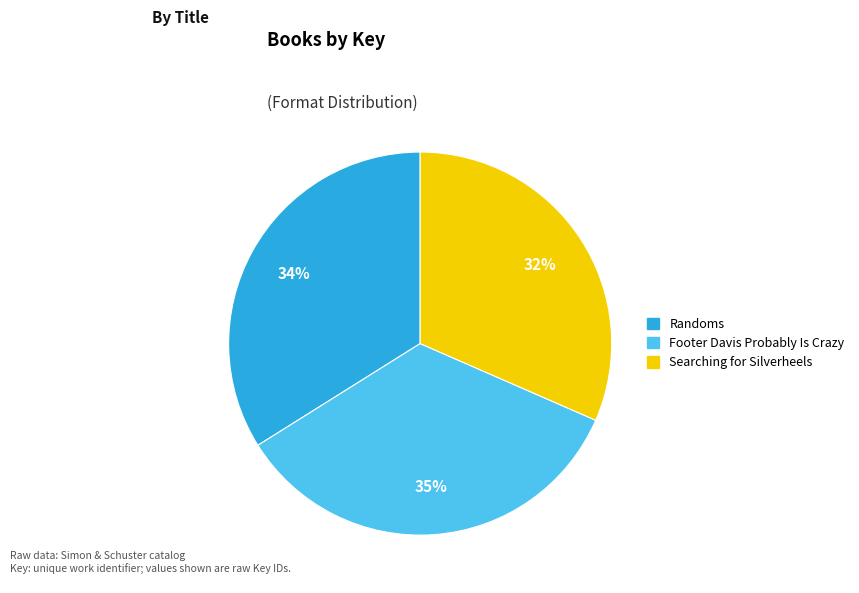

Is there any slice that represents more than half of the pie?

No